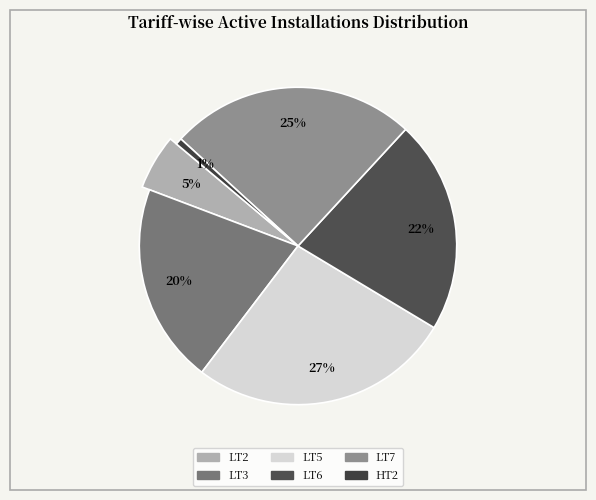

True or false: LT6 accounts for 22% of the total.

True